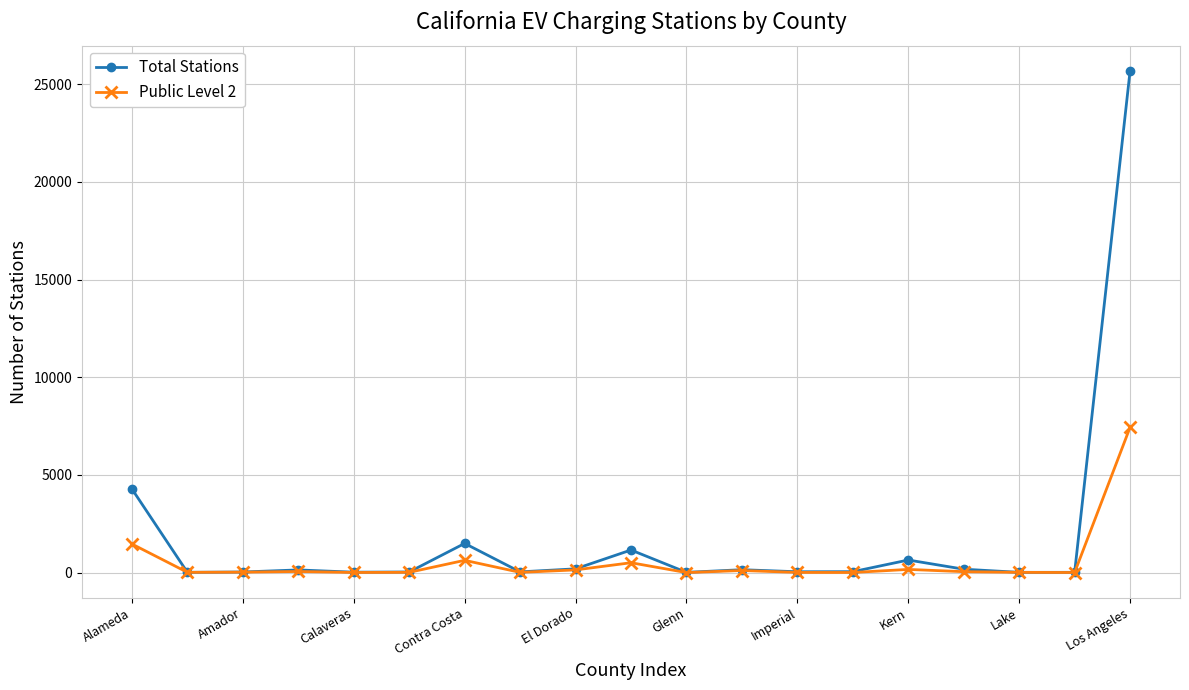

List the series in order of their overall mean, lowest first.

Public Level 2, Total Stations